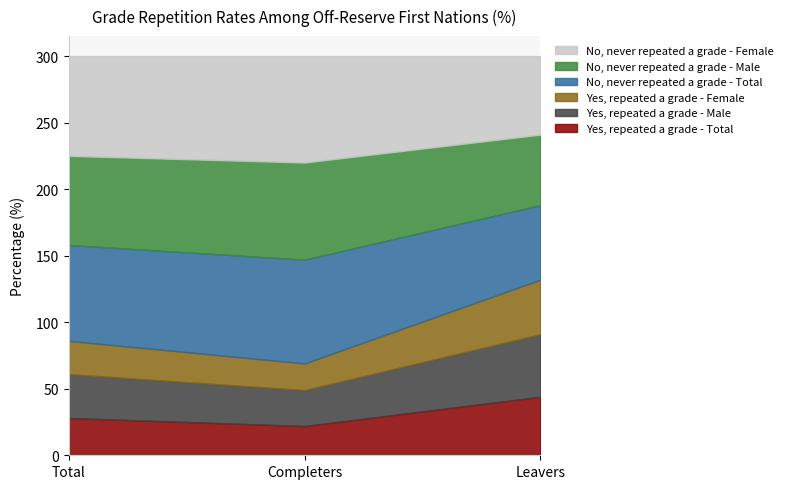

True or false: Yes, repeated a grade - Male has a value of 27 at Completers.

True